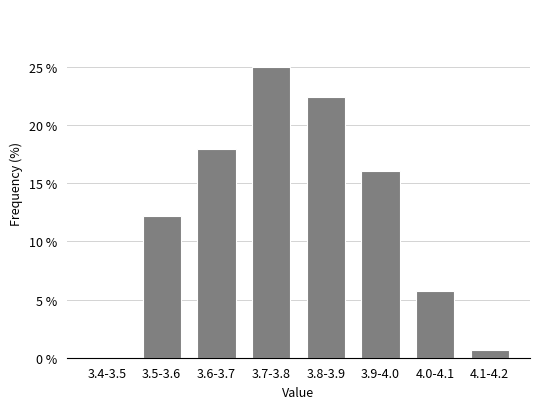

Reading left to right, transcribe all the data shown in this chart.

3.4-3.5=0.0	3.5-3.6=12.2	3.6-3.7=17.9	3.7-3.8=25.0	3.8-3.9=22.4	3.9-4.0=16.0	4.0-4.1=5.8	4.1-4.2=0.6